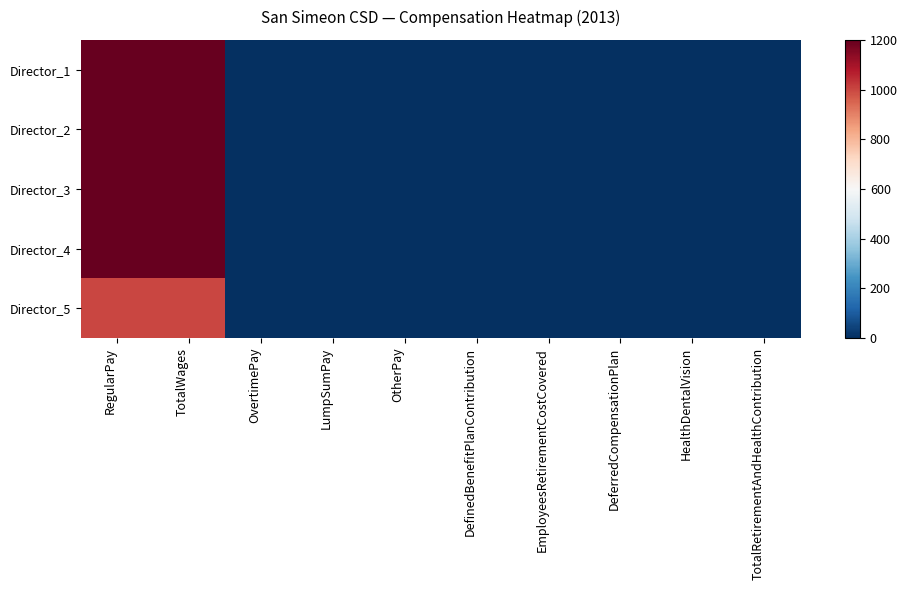

How many series are shown in this chart?

5